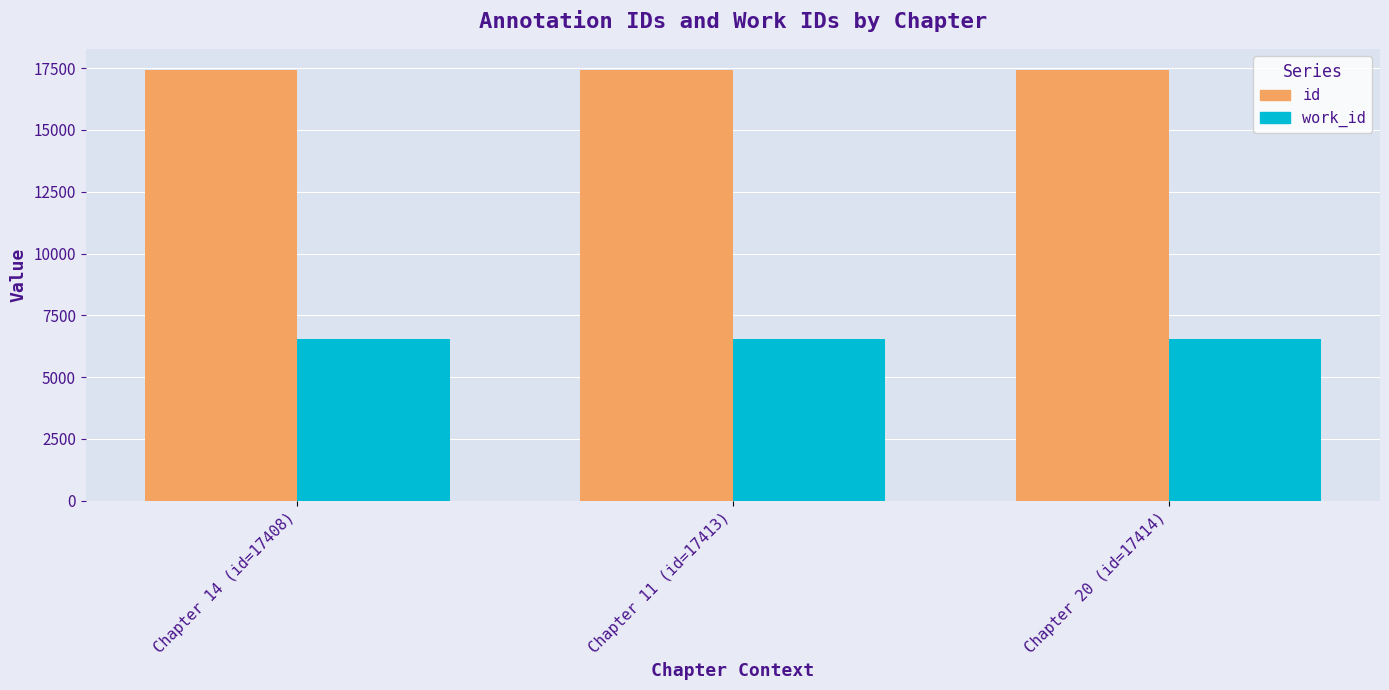

The id series shows 9162 at Chapter 20 (id=17414). True or false?

False